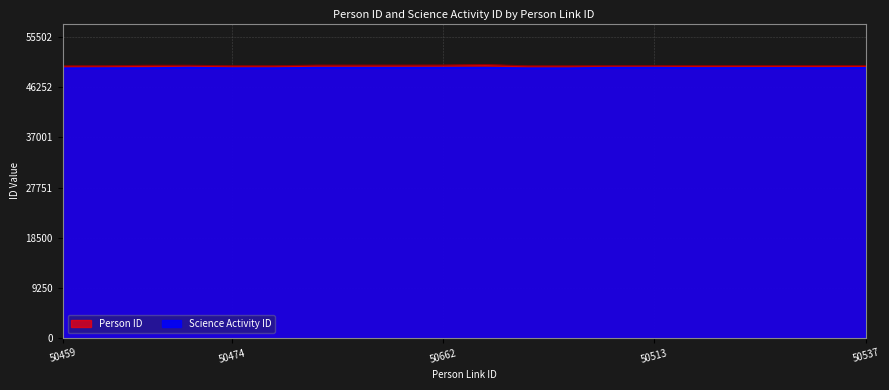

What are all the series names shown in the legend?

Person ID, Science Activity ID